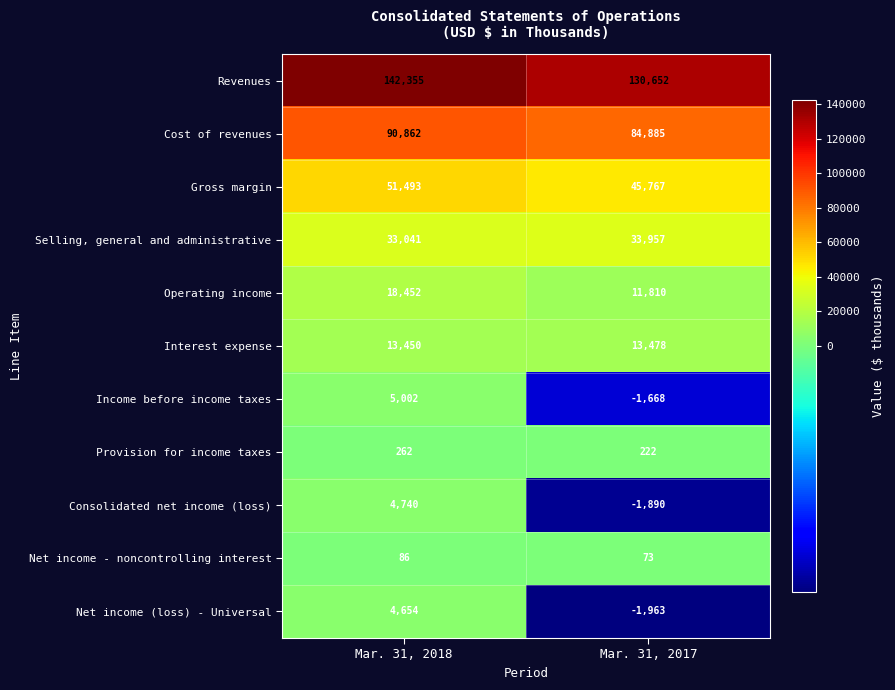

The value of Cost of revenues at Mar. 31, 2017 is 84885. True or false?

True